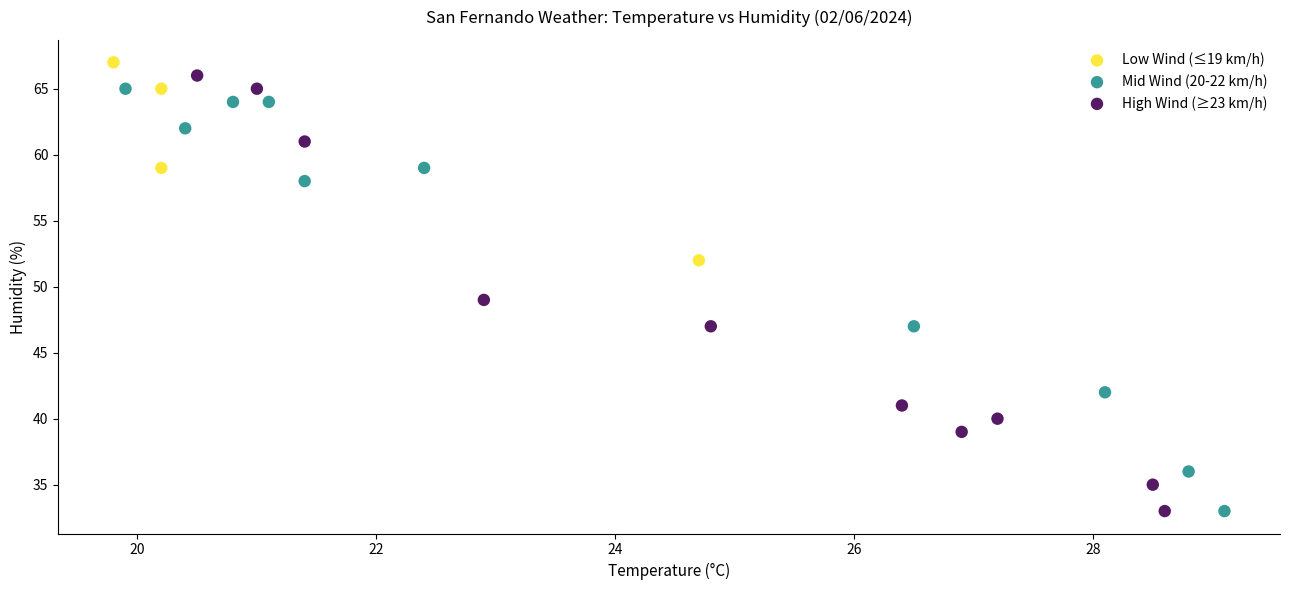

Which series has the widest spread of Y values?

High Wind (≥23 km/h)